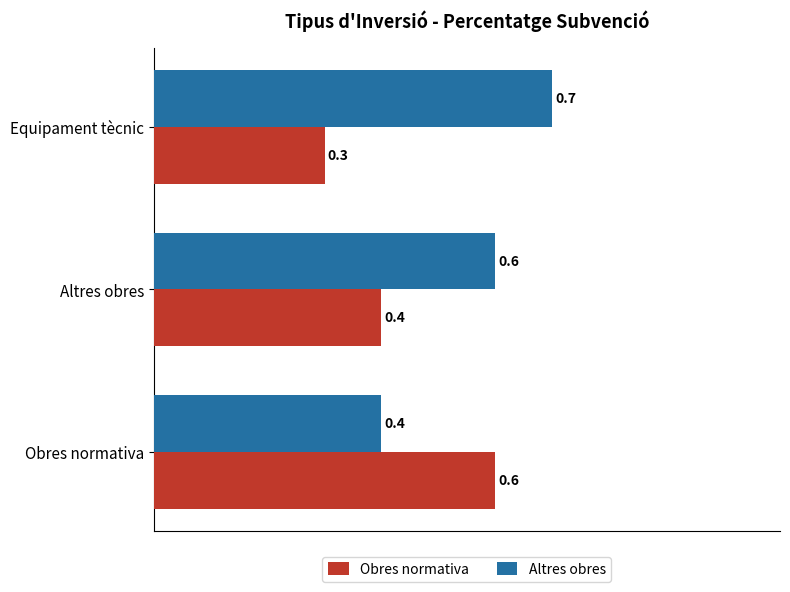

What is the average value of the Obres normativa series?

0.4